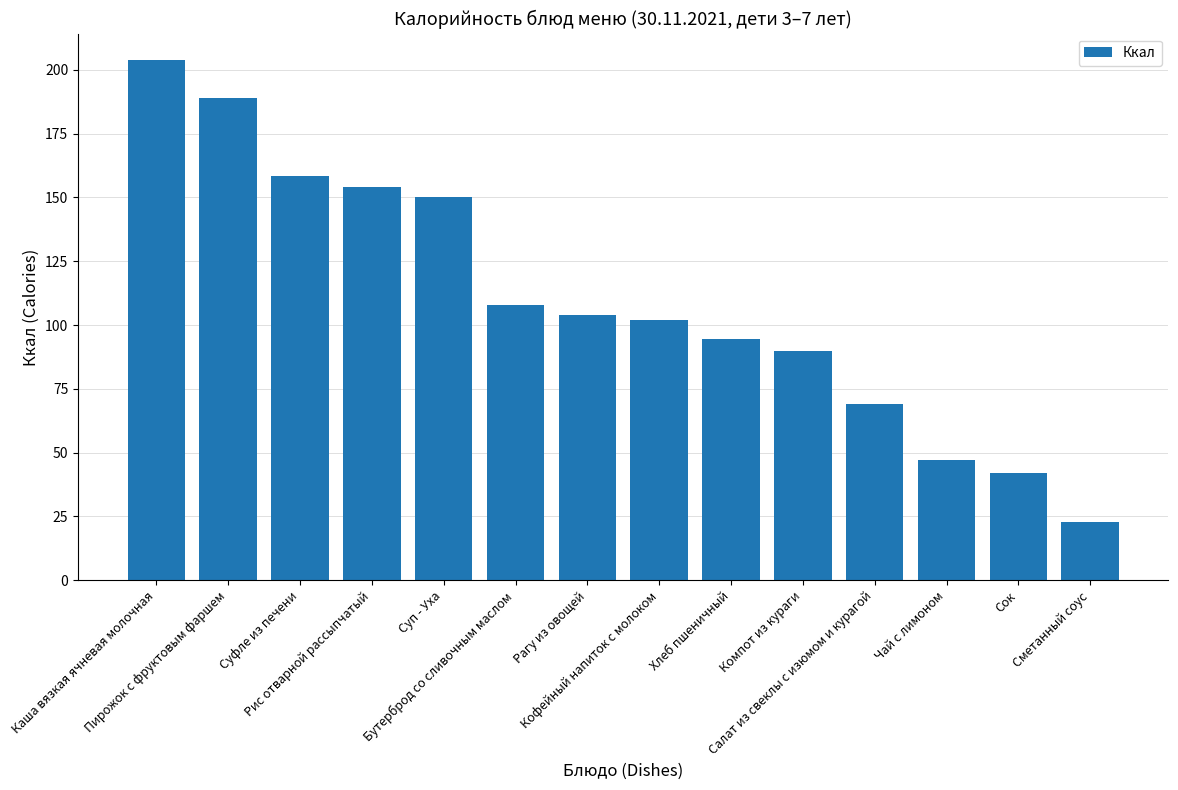

Count the number of categories in the chart.

14